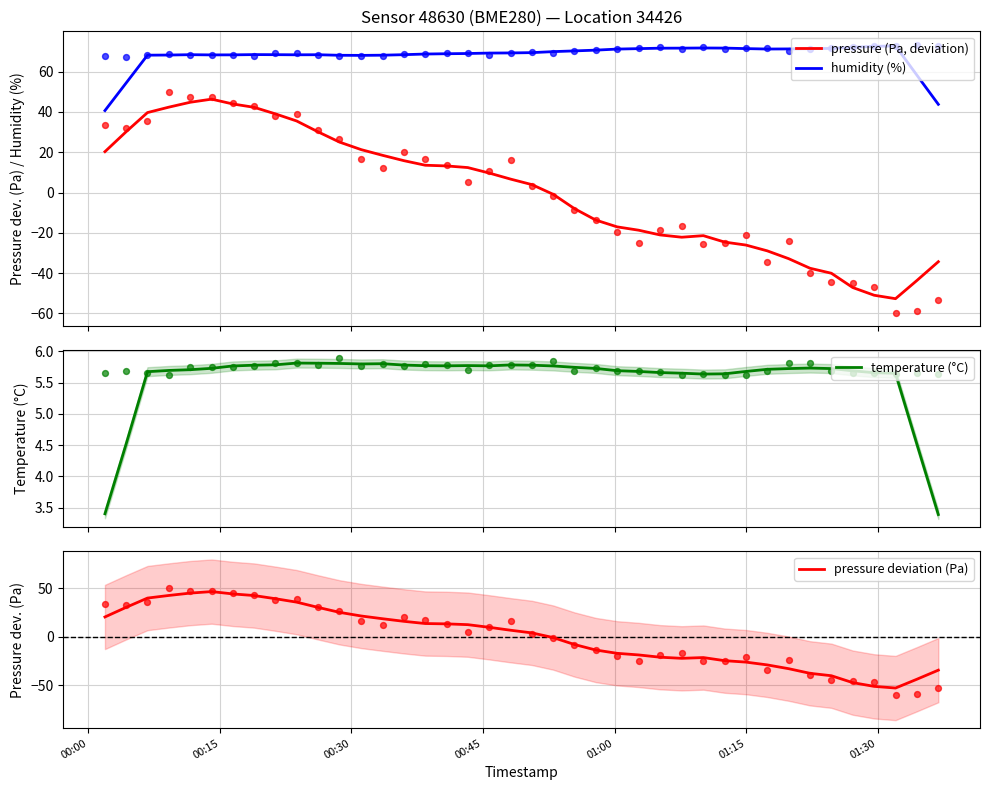

At how many categories does at least one series exceed -10?

40